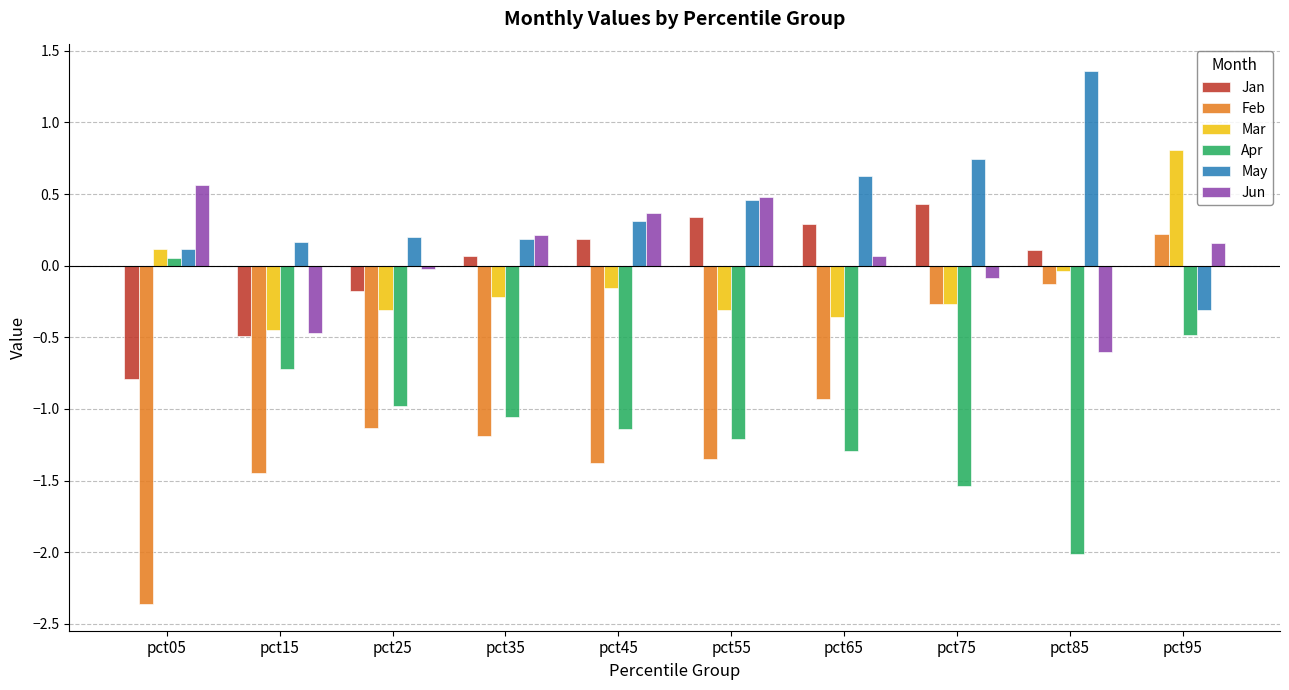

How many values in May are above zero?

9